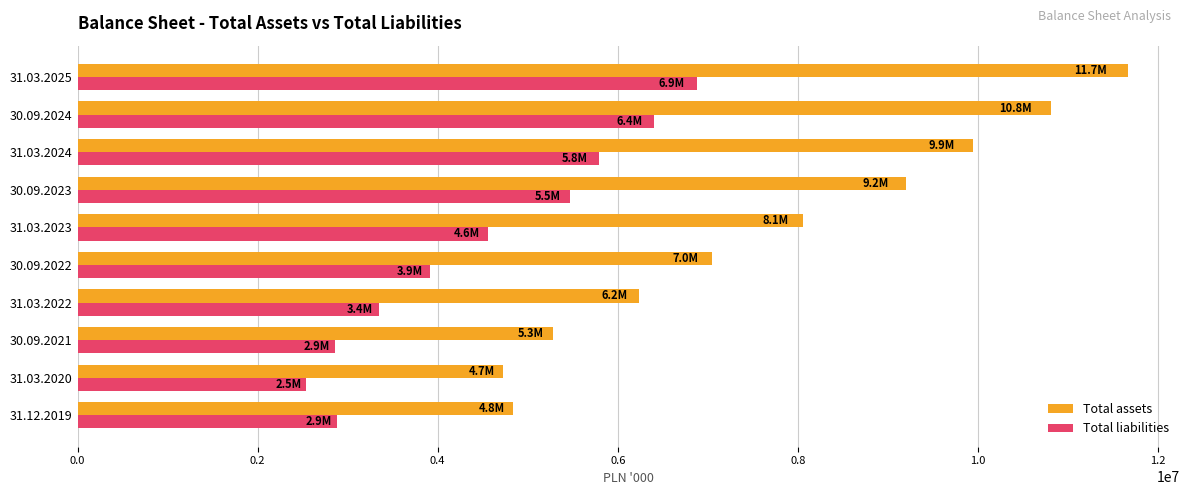

What is the smallest value displayed?

2542382.8